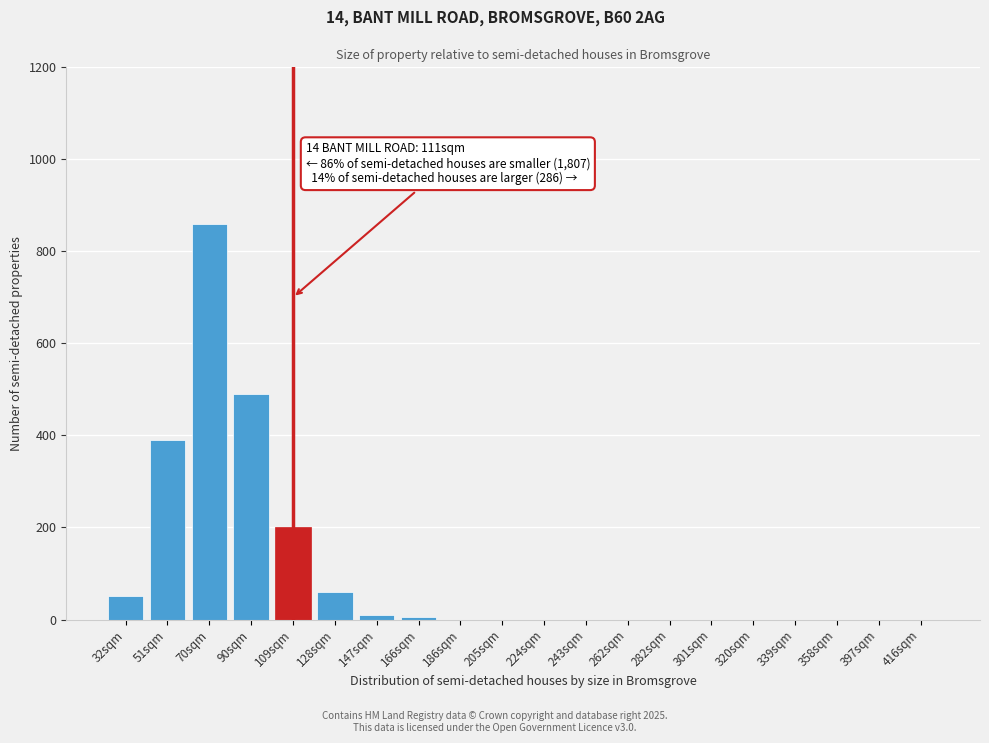

Reading left to right, list all the values displayed in this chart.

32sqm=50	51sqm=390	70sqm=860	90sqm=490	109sqm=200	128sqm=60	147sqm=10	166sqm=5	186sqm=0	205sqm=0	224sqm=0	243sqm=0	262sqm=0	282sqm=0	301sqm=0	320sqm=0	339sqm=0	358sqm=0	397sqm=0	416sqm=0